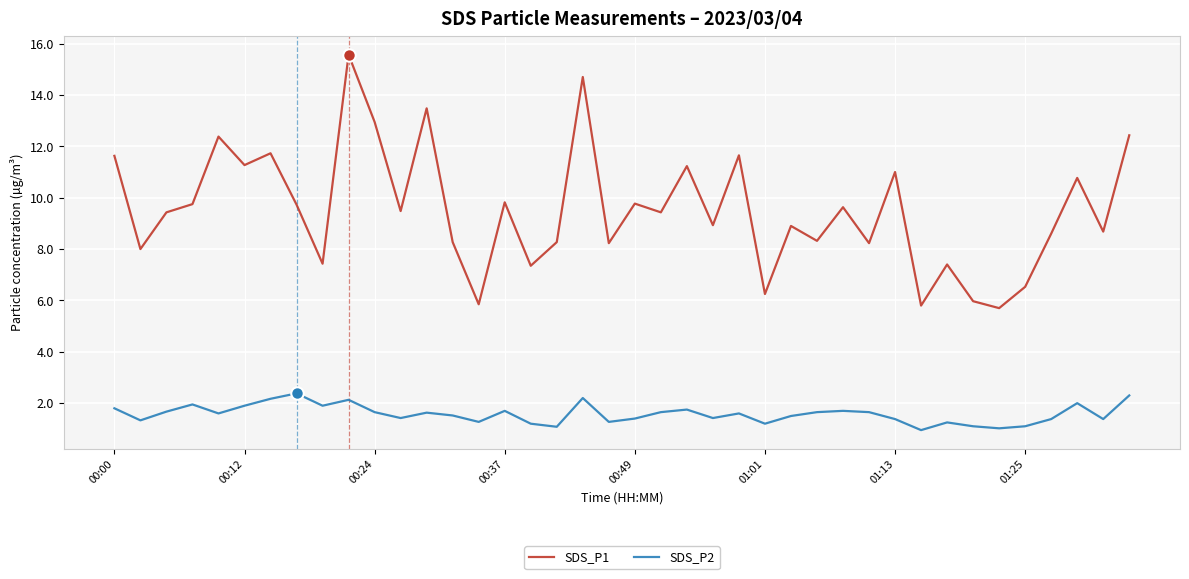

What is the maximum value shown in the chart?

15.6